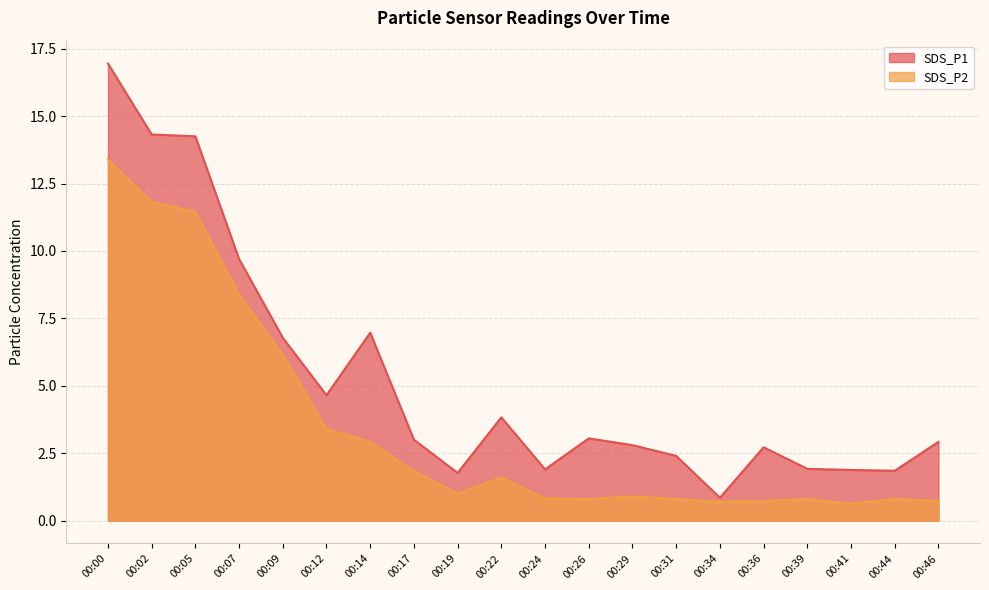

At which category does SDS_P1 reach its first local valley?

00:12